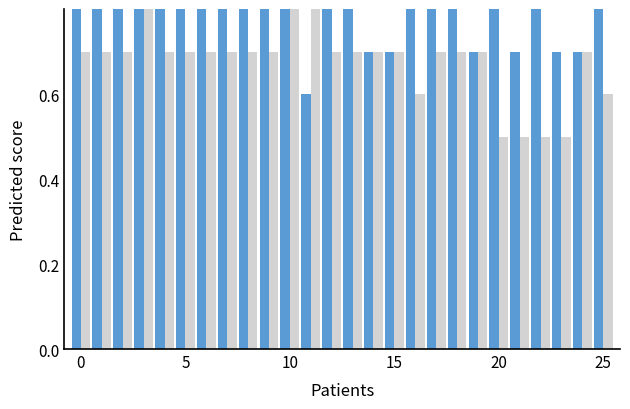

The value of Архитектура вычислительных систем at 24 is 0.3. True or false?

False